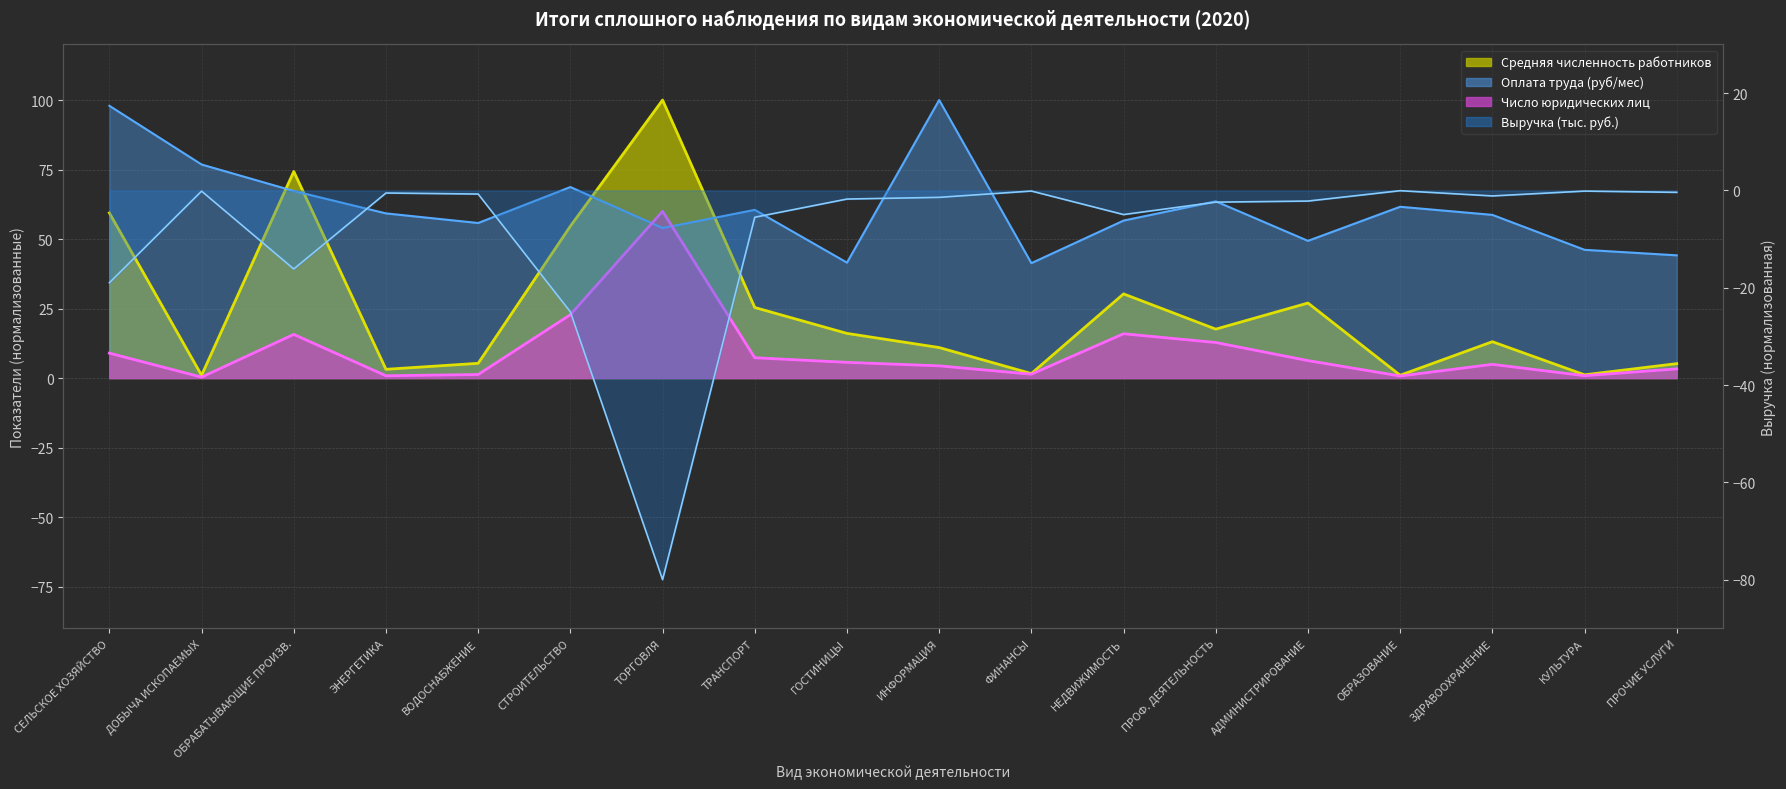

List the series in order of their peak value, highest first.

Средняя численность работников, Оплата труда (руб/мес), Число юридических лиц, Выручка (тыс. руб.)